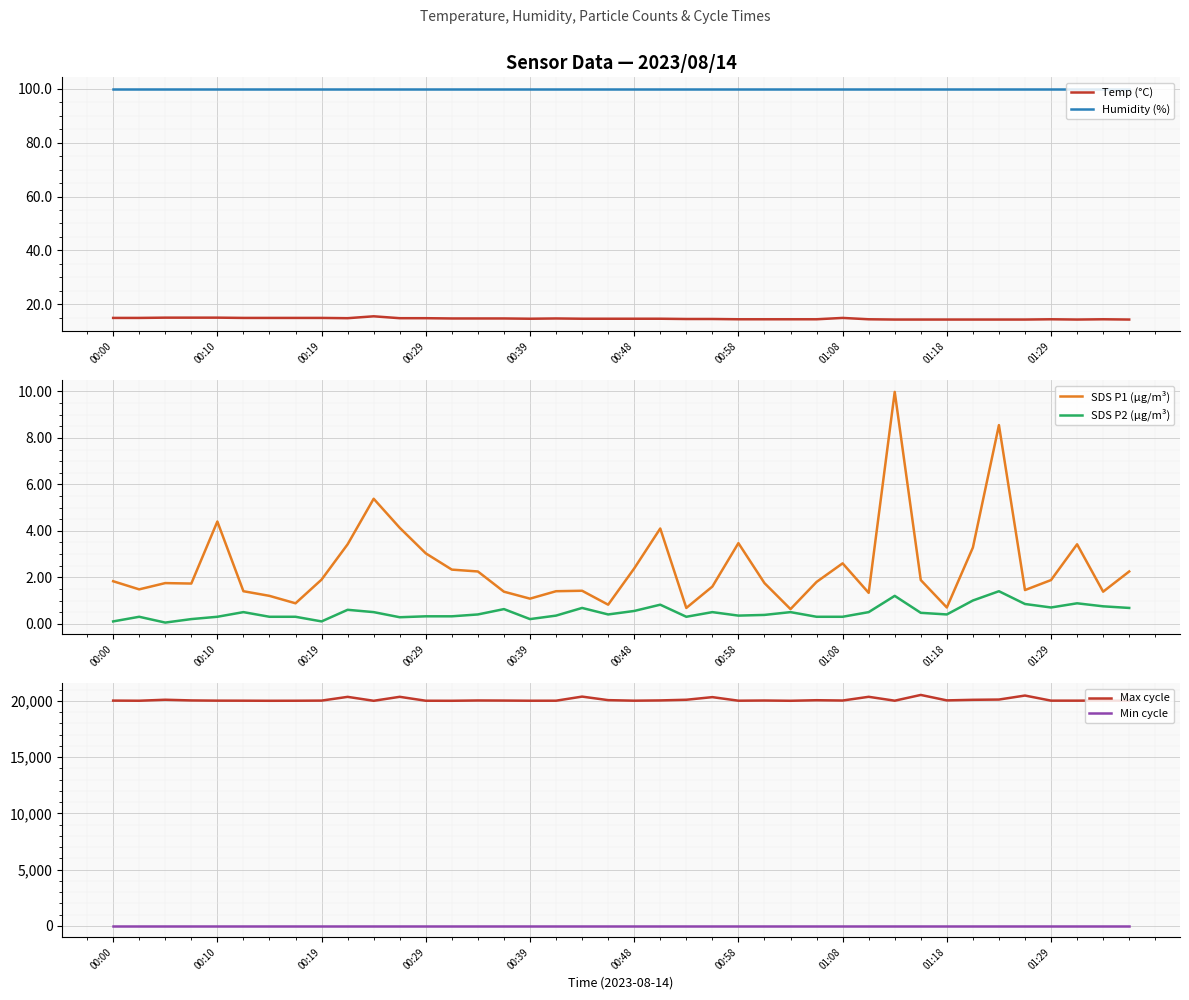

List the series in order of their peak value, lowest first.

SDS P2 (µg/m³), SDS P1 (µg/m³), Temp (°C), Min cycle, Humidity (%), Max cycle